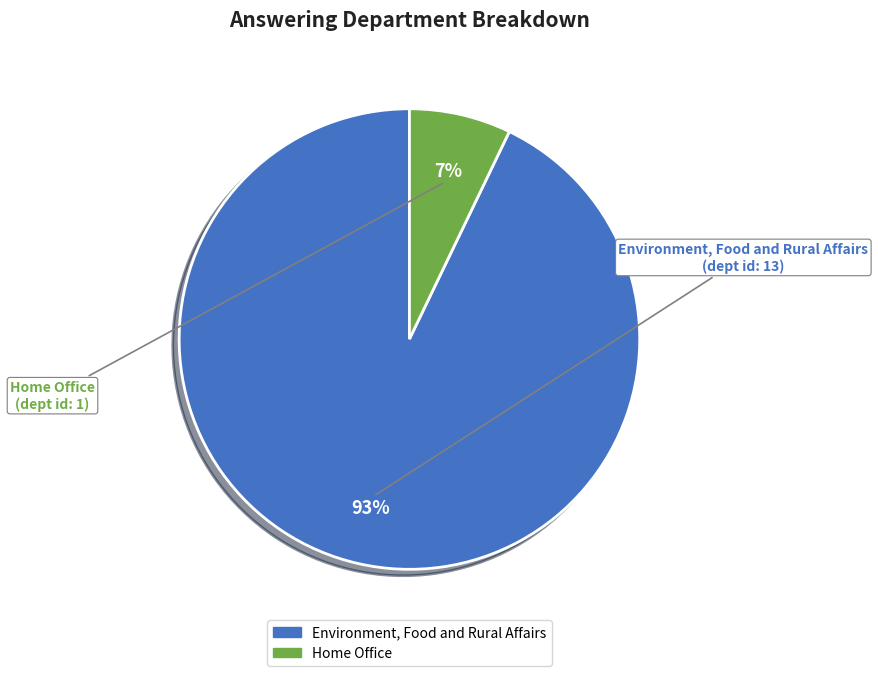

What is the smallest slice in the pie chart?

Home Office